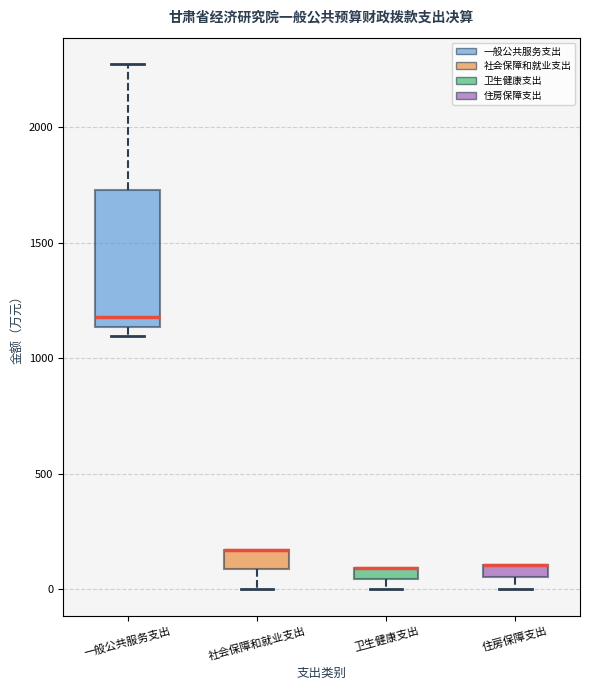

Which box is the tallest, from its lower edge to its upper edge?

一般公共服务支出